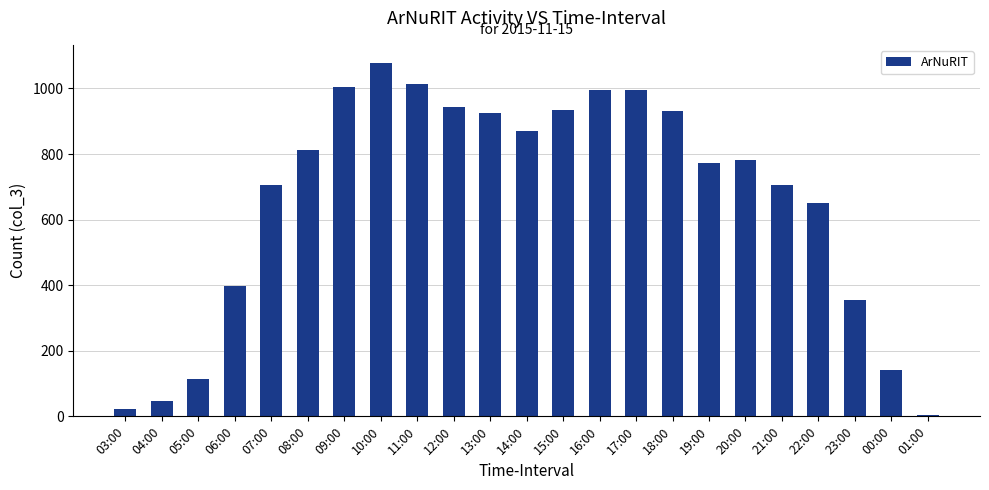

What is the greatest value displayed?

1079